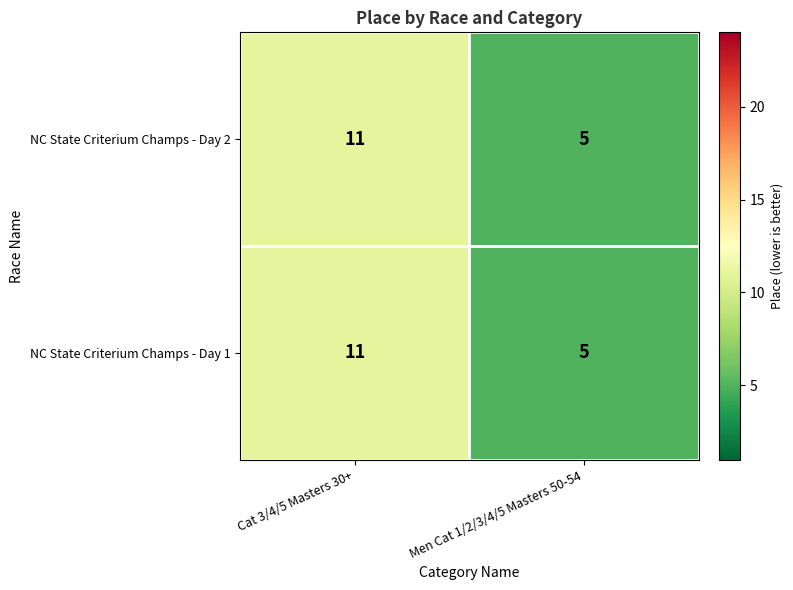

List the labels in order of NC State Criterium Champs - Day 1 value, smallest first.

Men Cat 1/2/3/4/5 Masters 50-54, Cat 3/4/5 Masters 30+